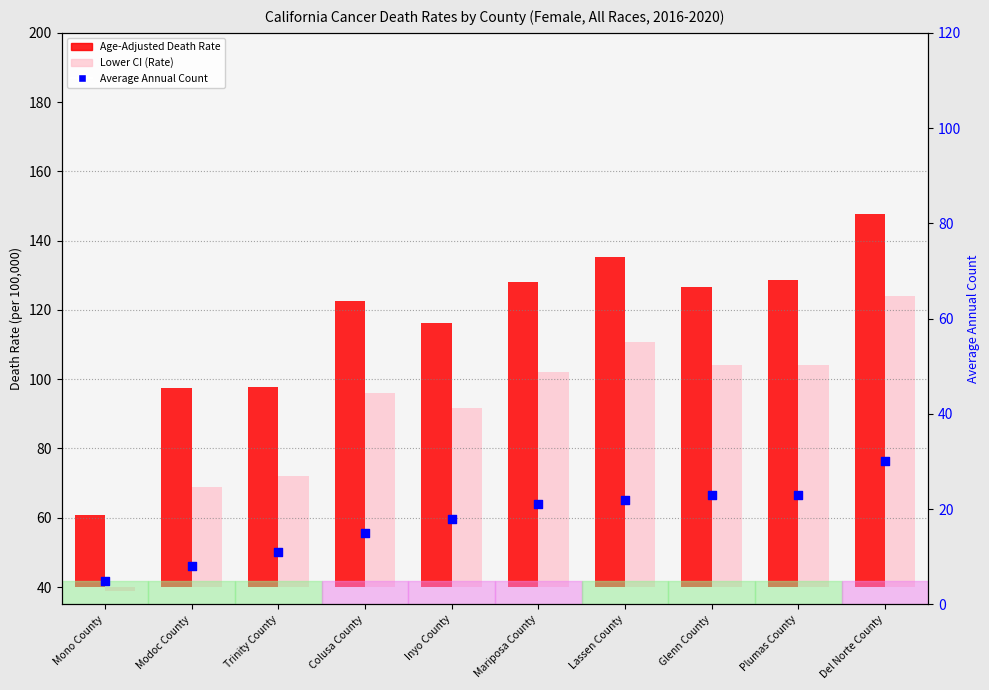

What are all the series names shown in the legend?

Age-Adjusted Death Rate, Lower CI (Rate), Average Annual Count